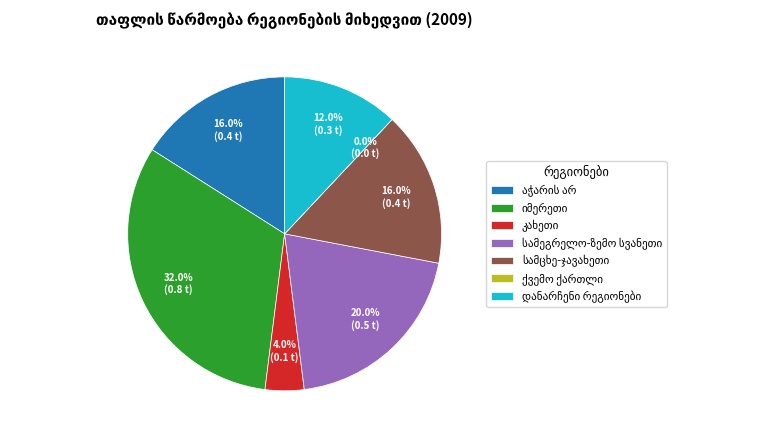

Do იმერეთი and აჭარის არ together represent more than half of the pie?

No